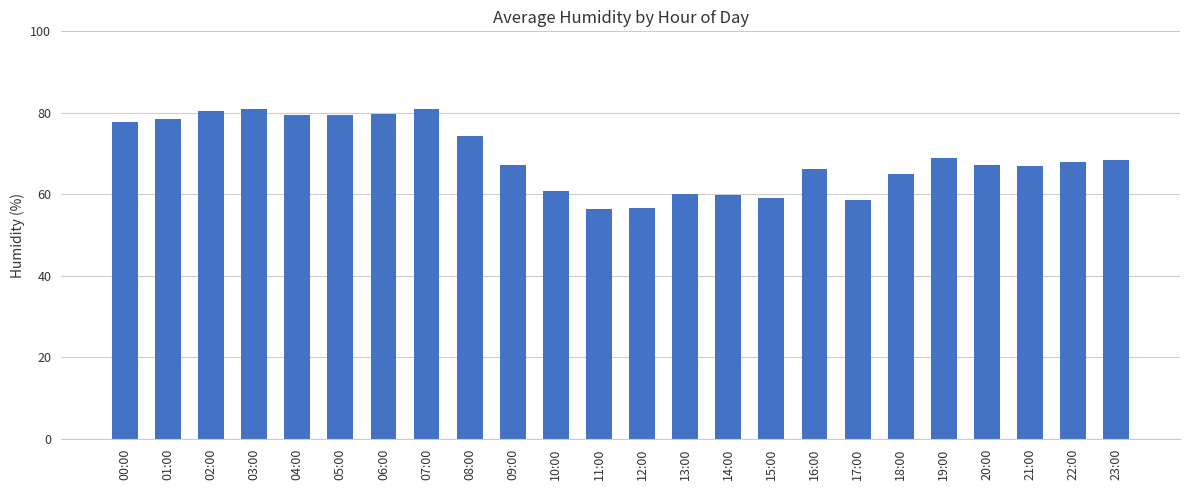

How many data points does each series have?

24